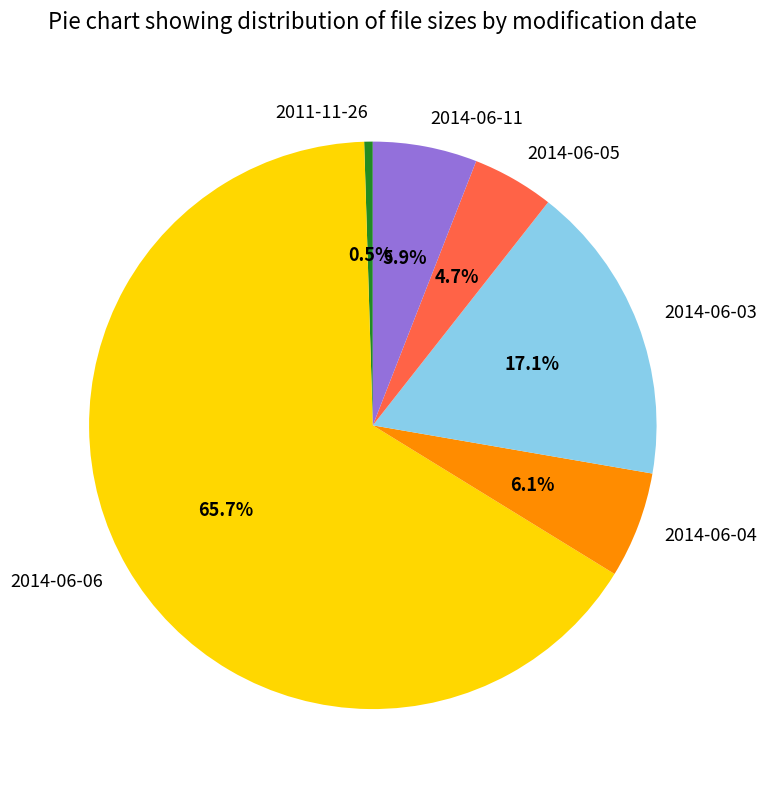

To the nearest percent, what is the average slice percentage?

17%